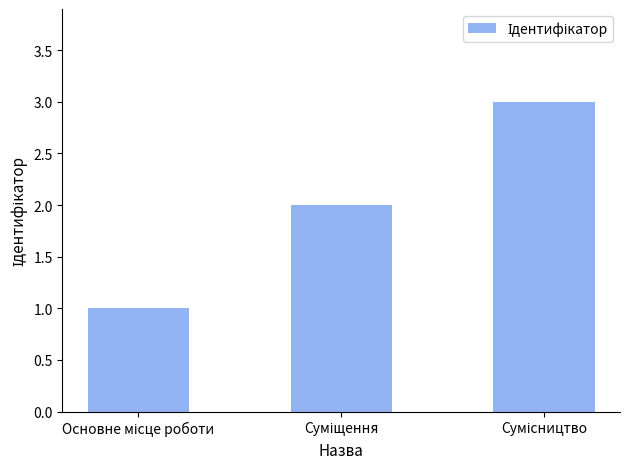

What is the greatest value displayed?

3